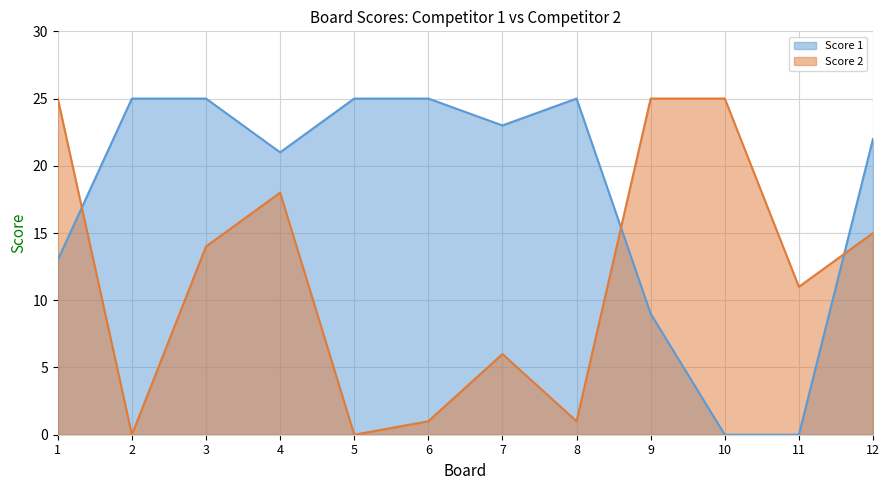

Does the chart have visible grid lines?

Yes